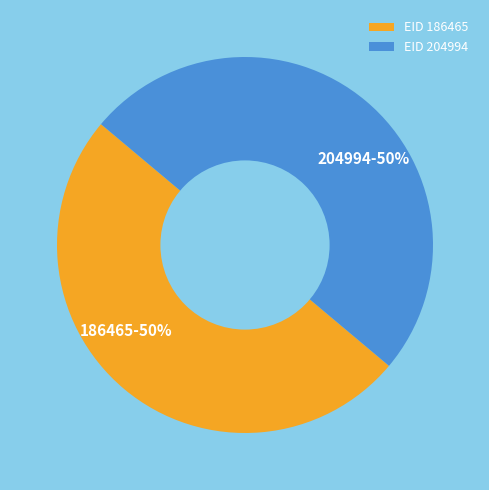

To the nearest percent, what is the average slice percentage?

50%